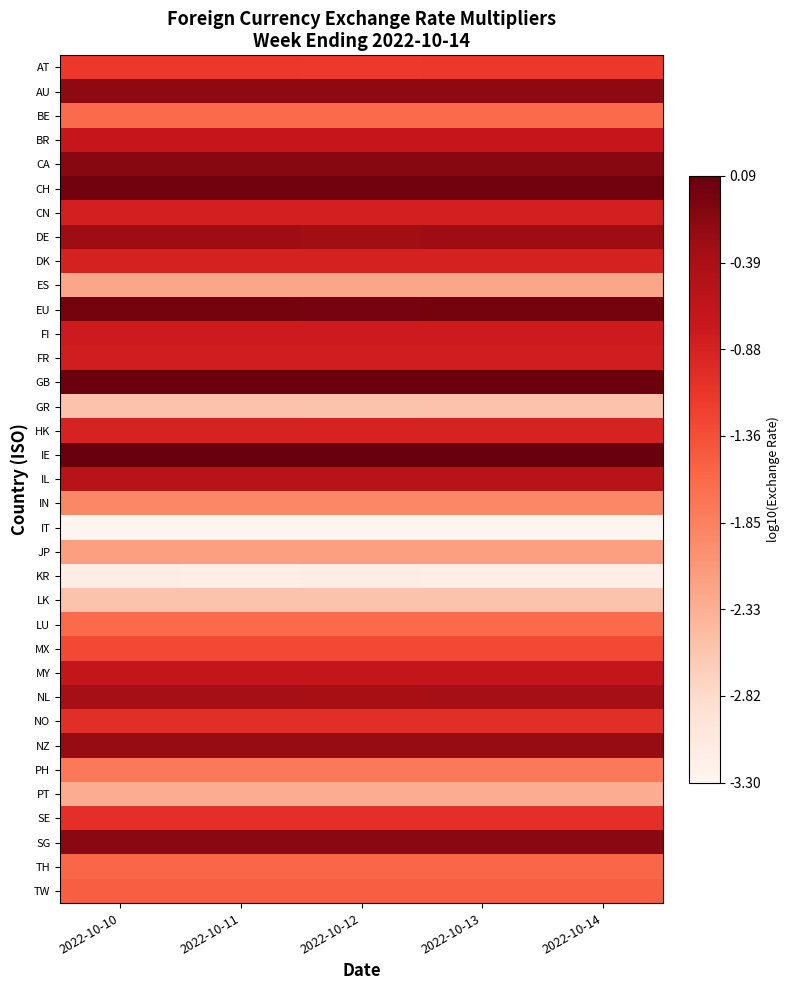

Rank the series at 2022-10-12 from lowest to highest value.

IT, KR, LK, GR, PT, ES, JP, IN, PH, BE, LU, TH, TW, MX, AT, SE, NO, HK, DK, CN, FR, FI, BR, MY, IL, NL, DE, NZ, AU, SG, CA, EU, CH, GB, IE